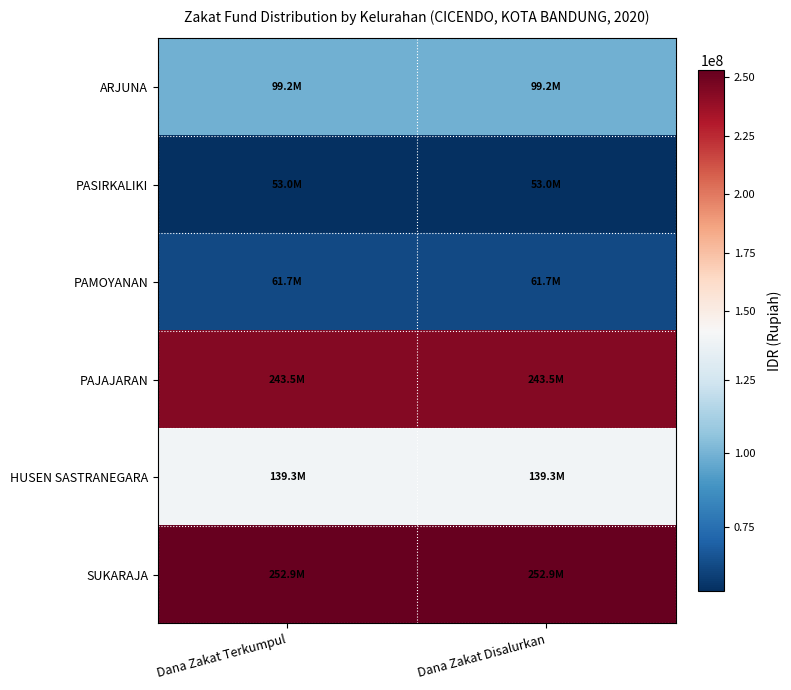

What is the smallest value displayed?

52990000